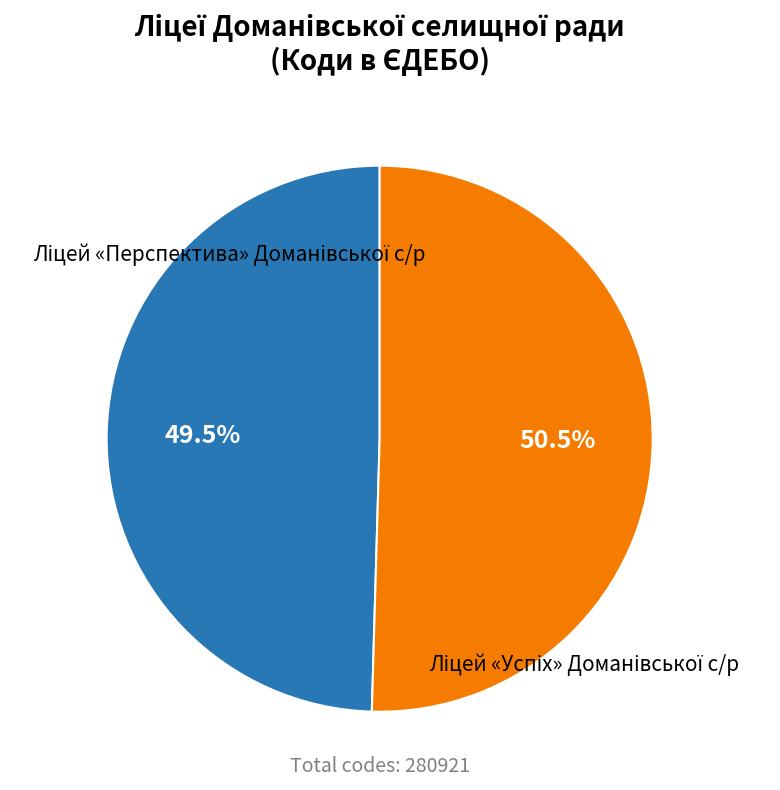

Is there a majority slice in this chart?

Yes